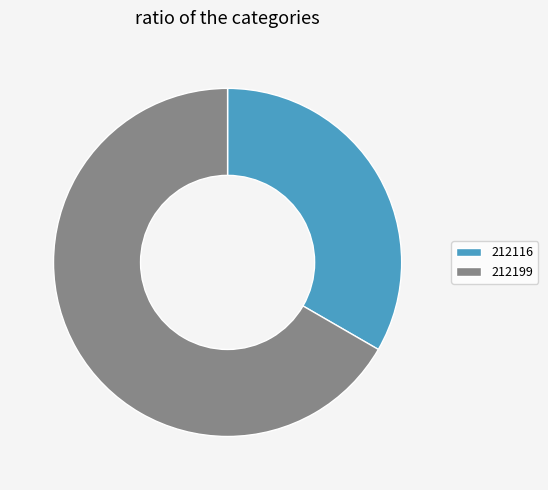

Which slice is the largest?

212199